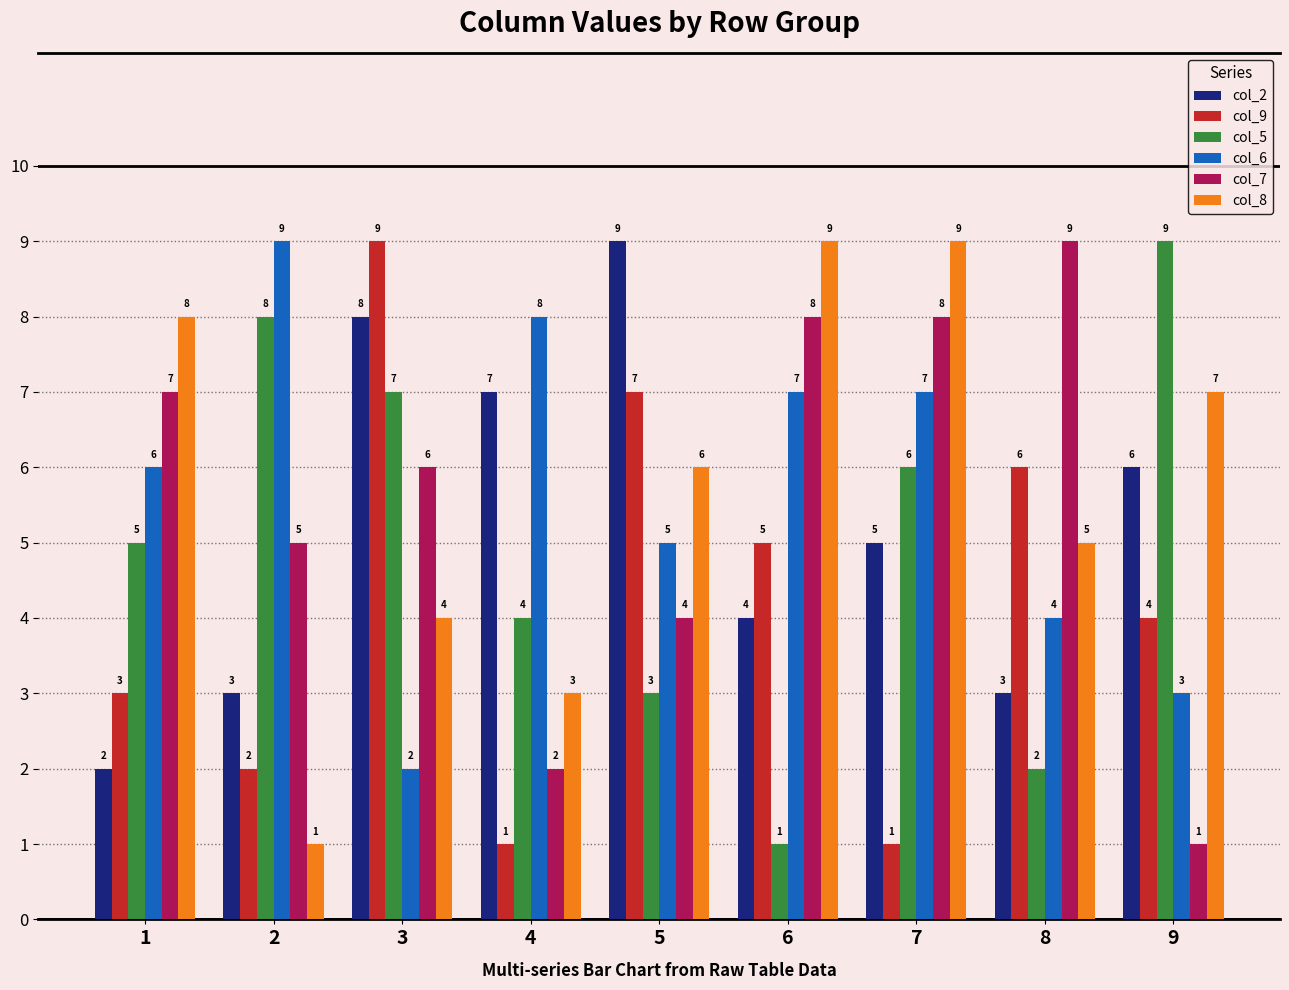

Which series has the largest total across all categories?

col_8